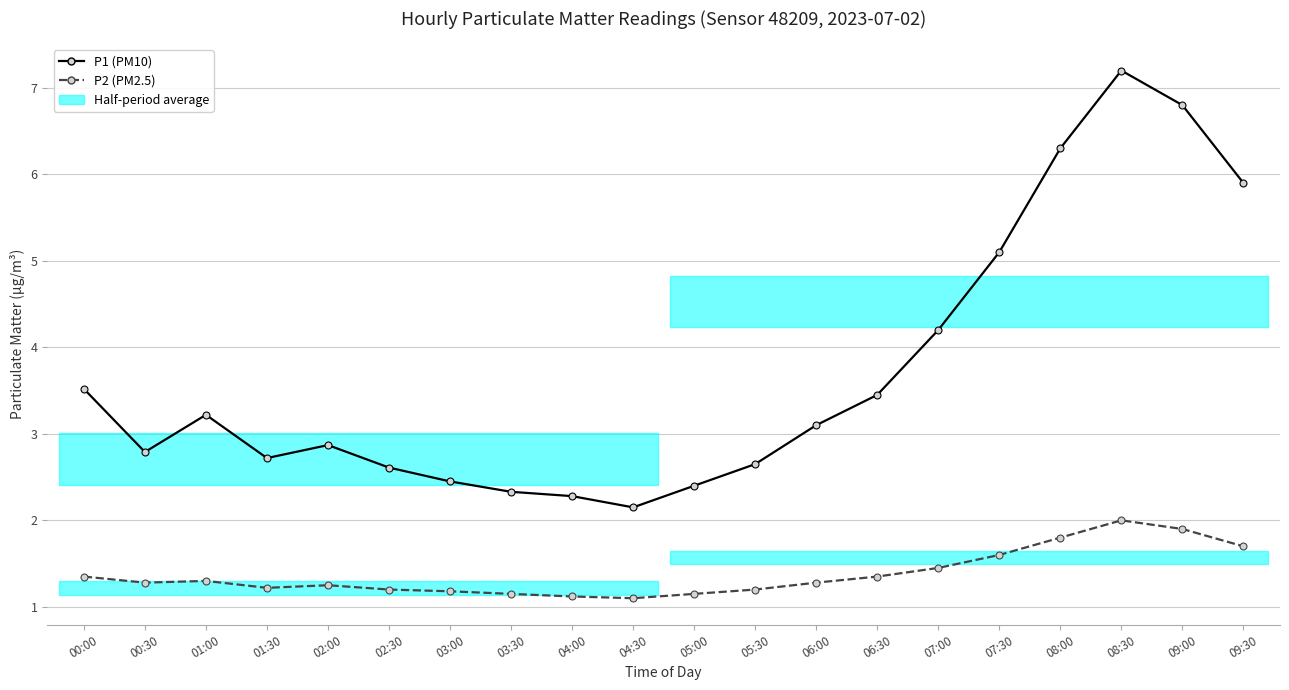

At which category does P2 (PM2.5) reach its first local valley?

00:30